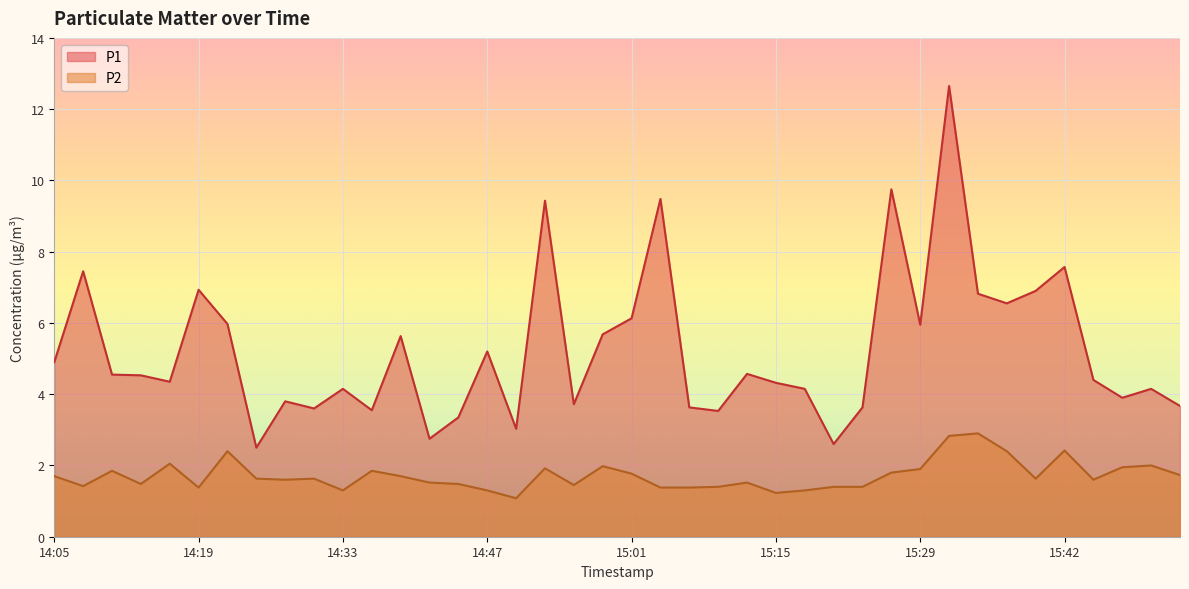

How many data points in P1 are less than 4?

14